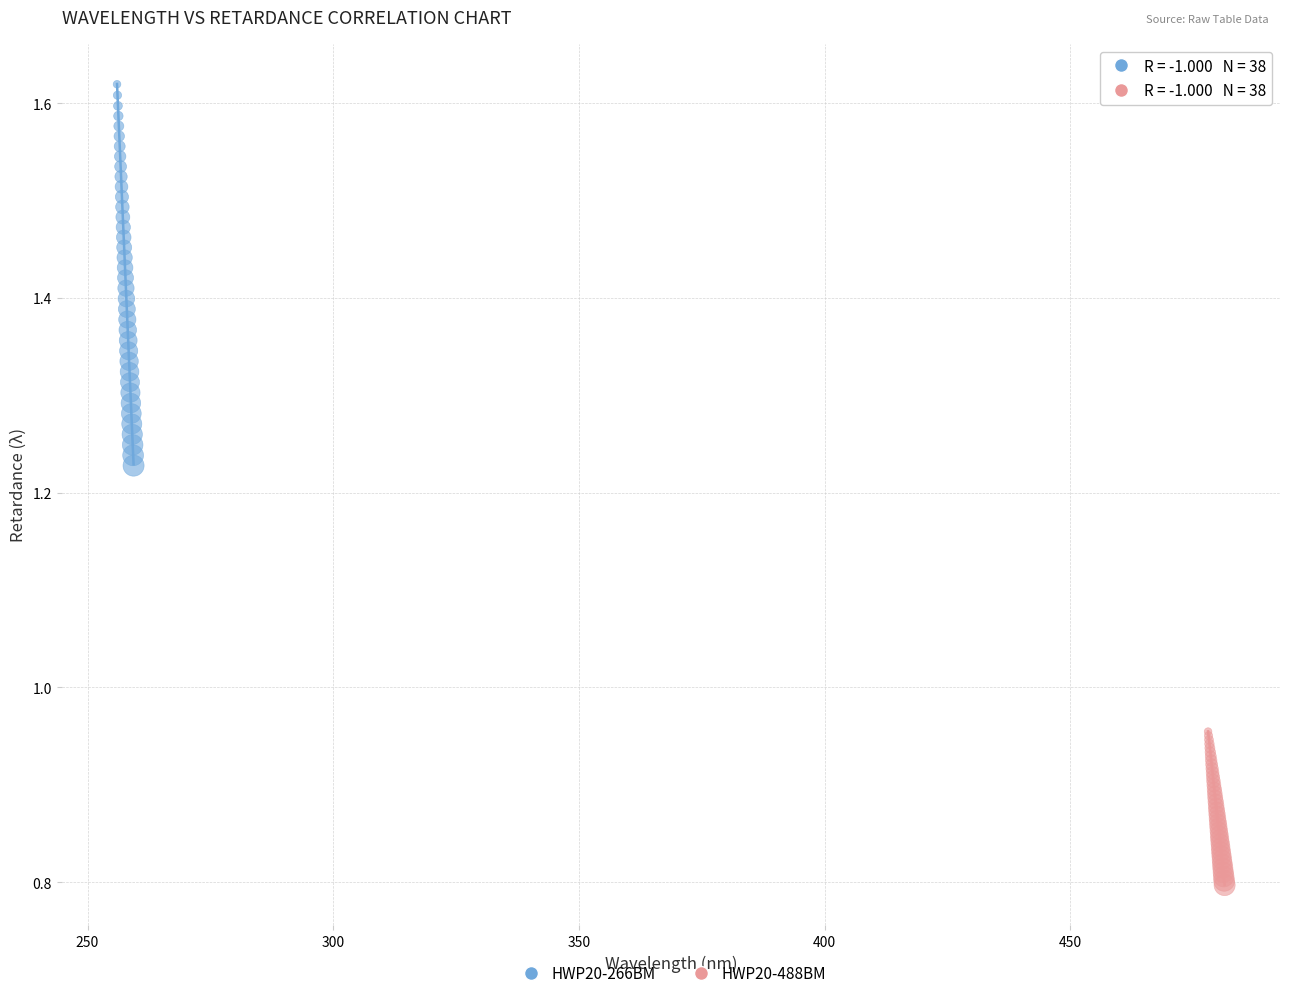

Which series reaches the maximum Y coordinate?

HWP20-266BM